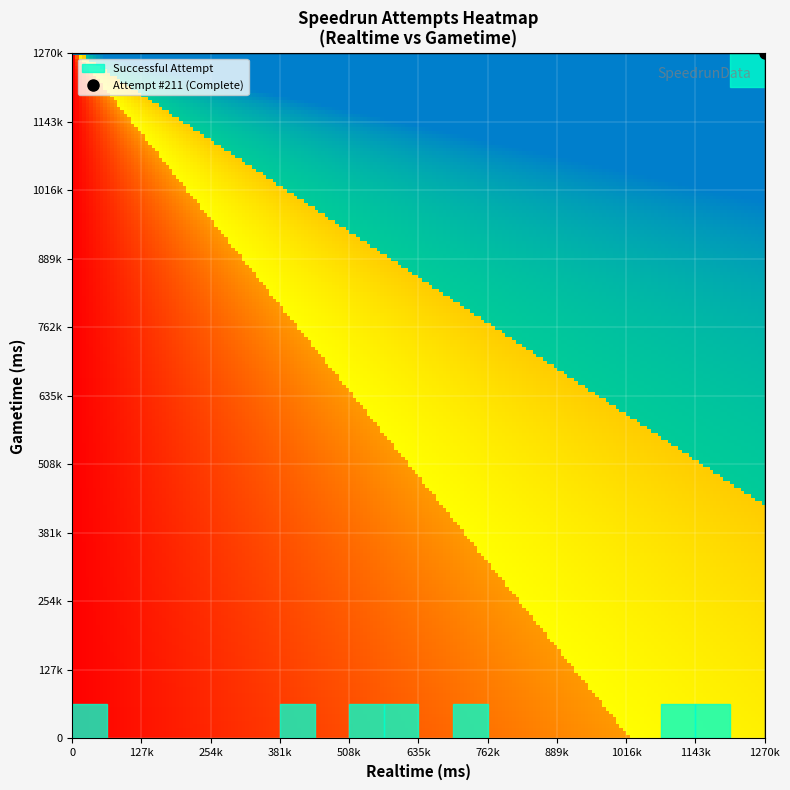

What is the maximum value shown in the chart?

1270248